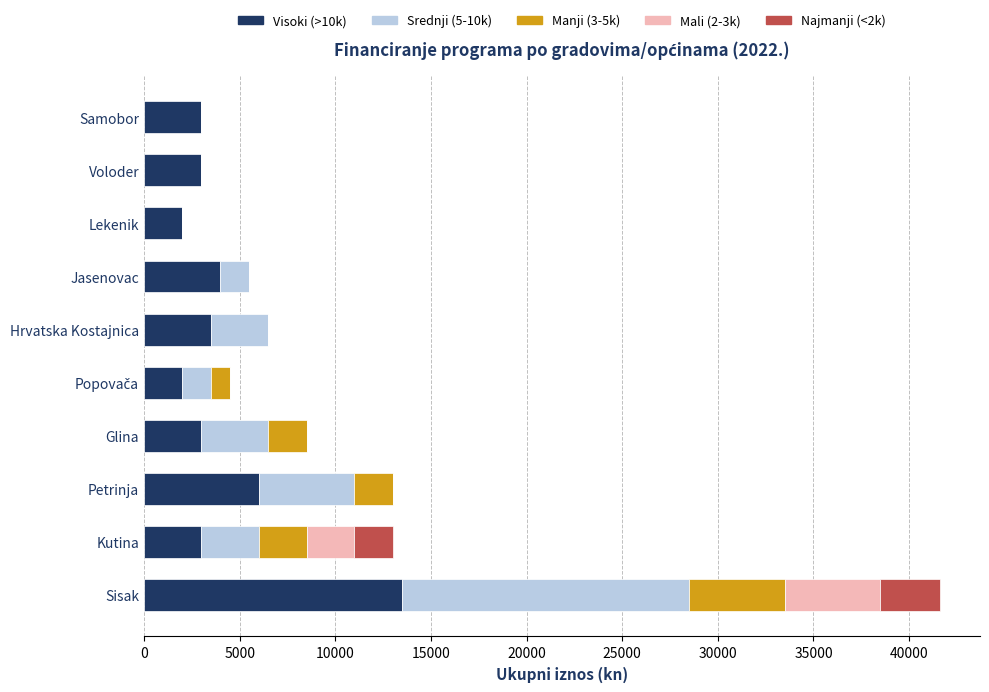

At which label does Visoki (>10k) reach its peak?

Sisak